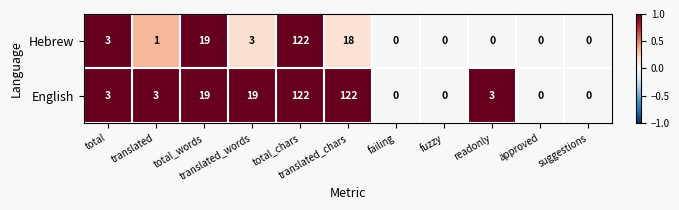

List the series in order of their overall mean, lowest first.

Hebrew, English